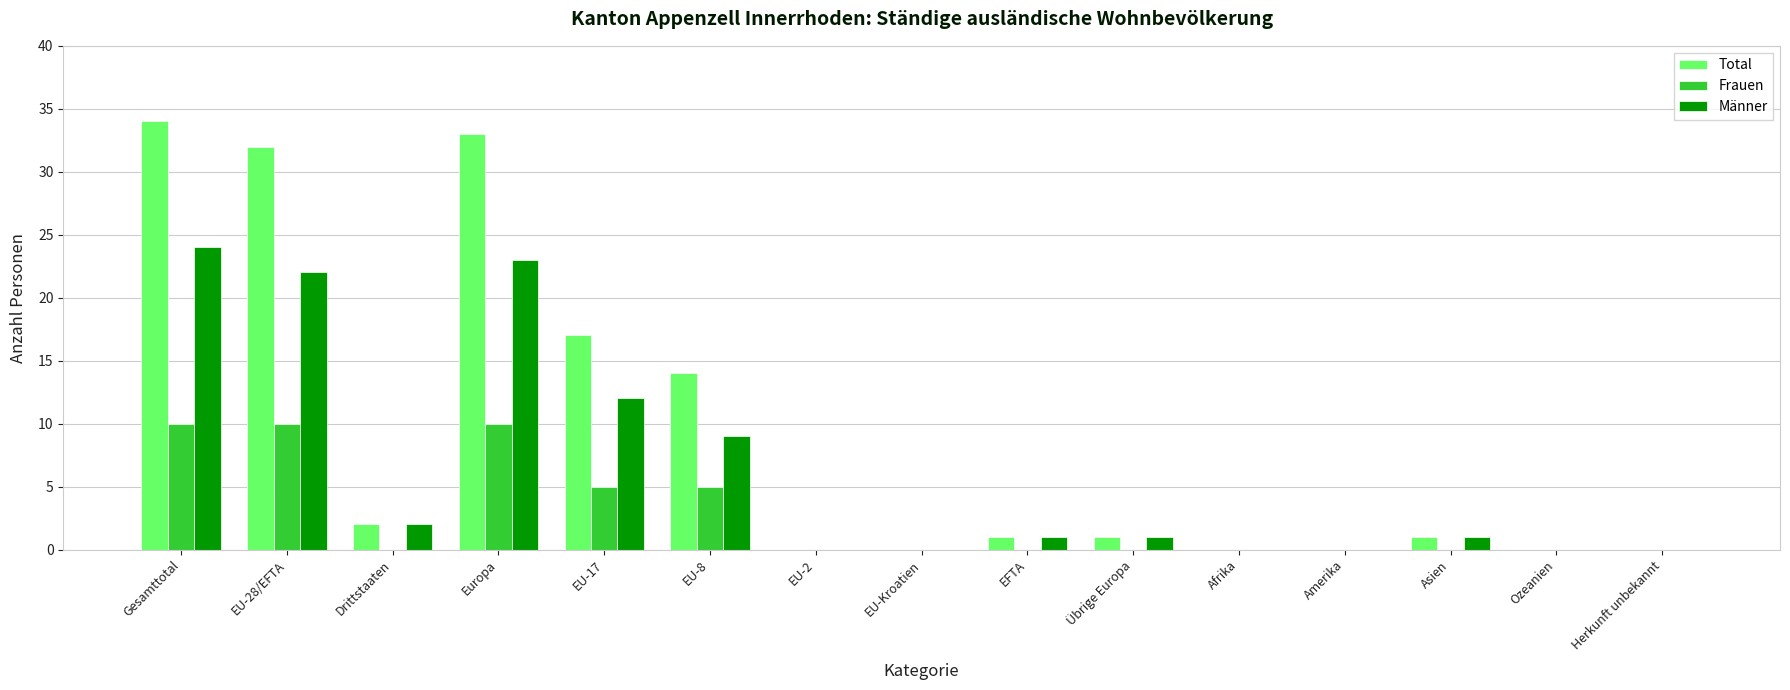

What is the greatest value displayed?

34